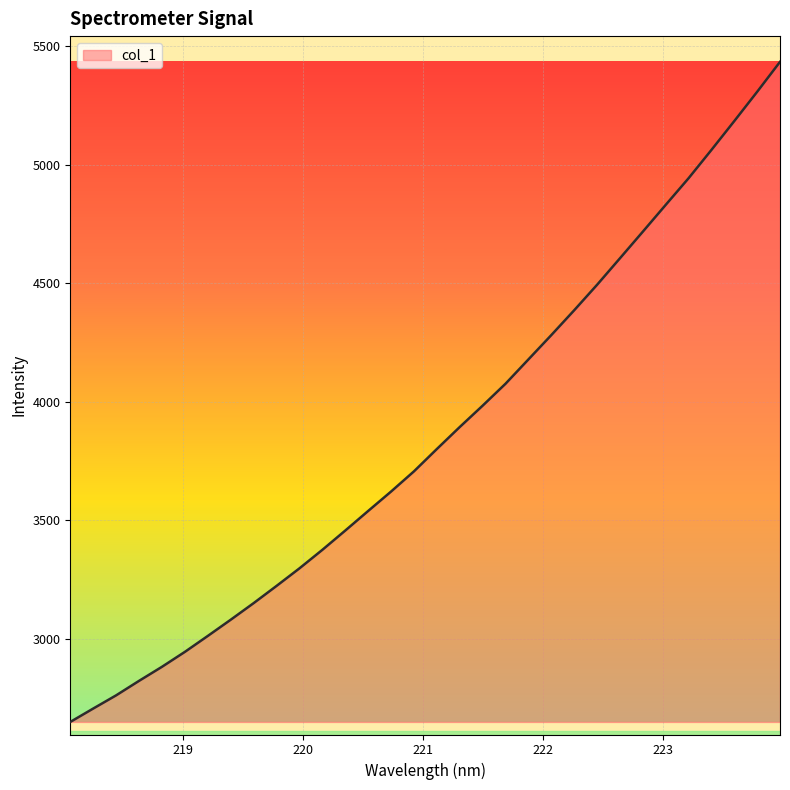

What is the greatest value displayed?

5433.4